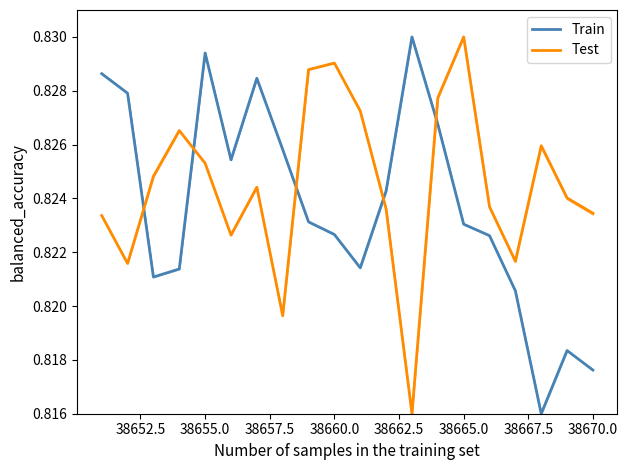

How many times do Train and Test cross each other?

5